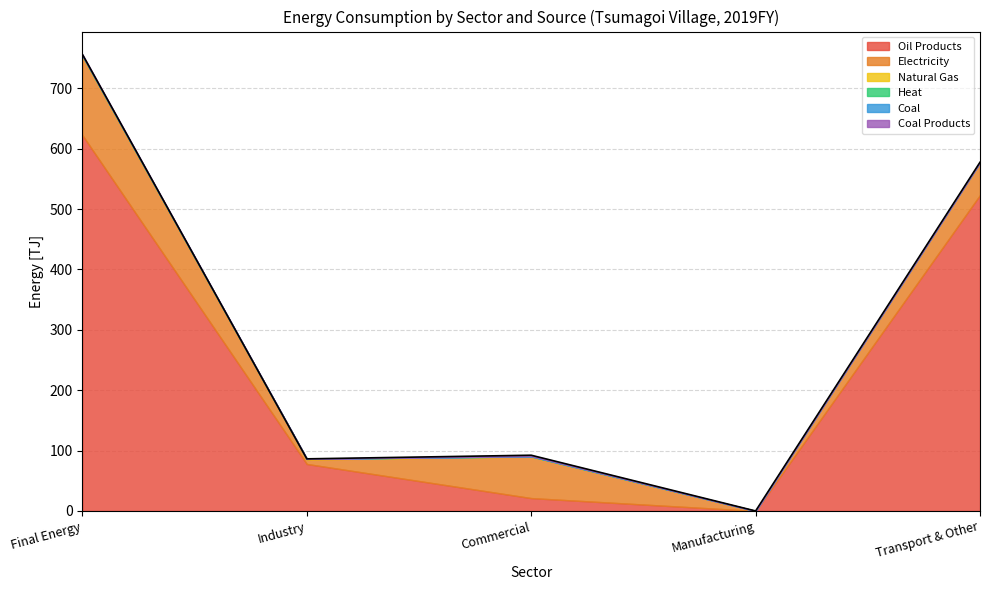

What are all the series names shown in the legend?

Oil Products, Electricity, Natural Gas, Heat, Coal, Coal Products